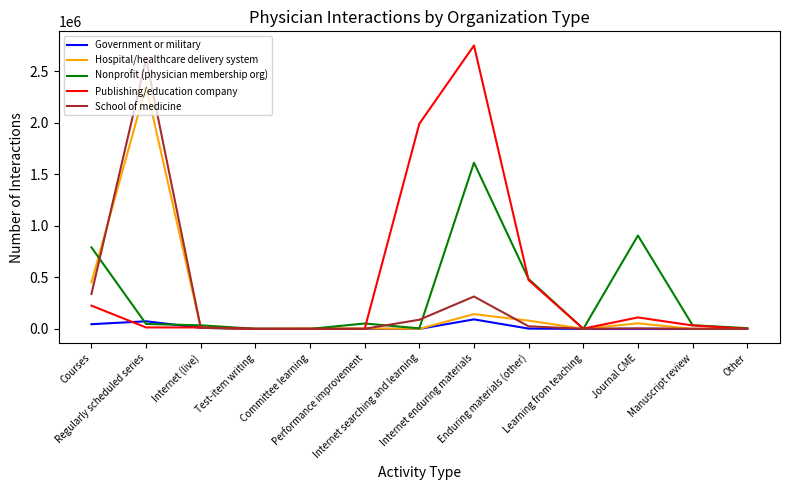

What value does the Publishing/education company series have at Enduring materials (other), to the nearest 100?

472800